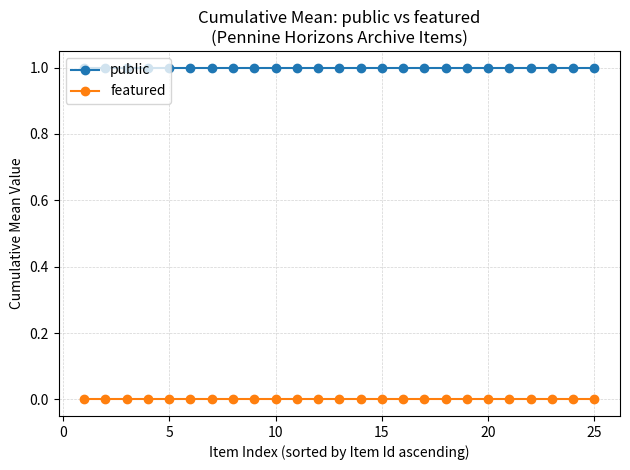

Which series has the largest total across all categories?

public